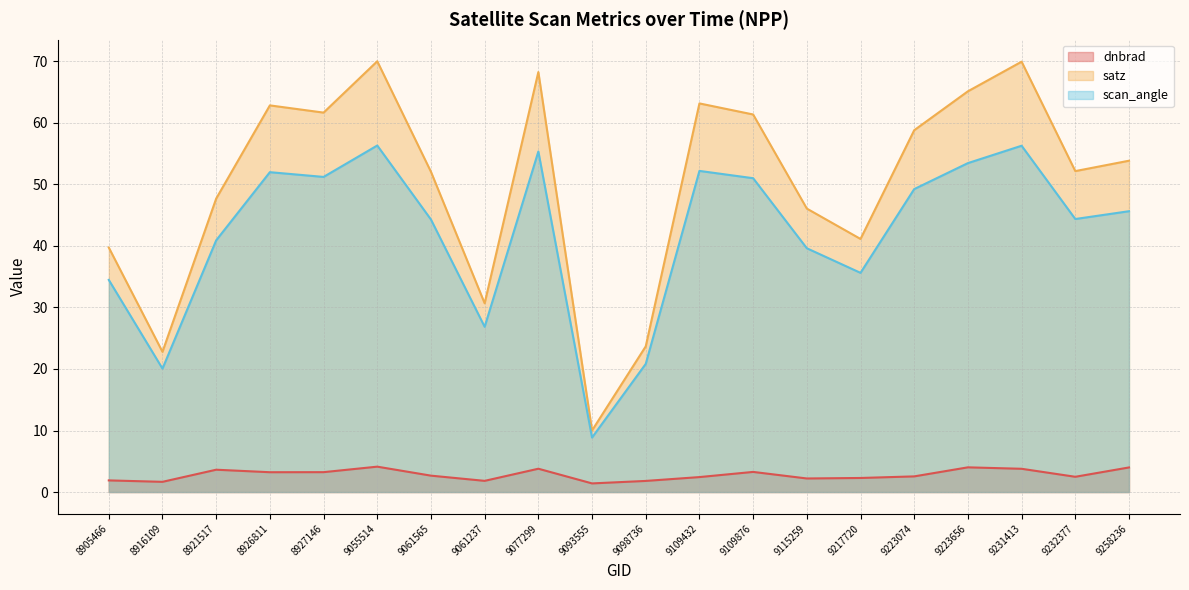

Rank the series by their average value, from lowest to highest.

dnbrad, scan_angle, satz